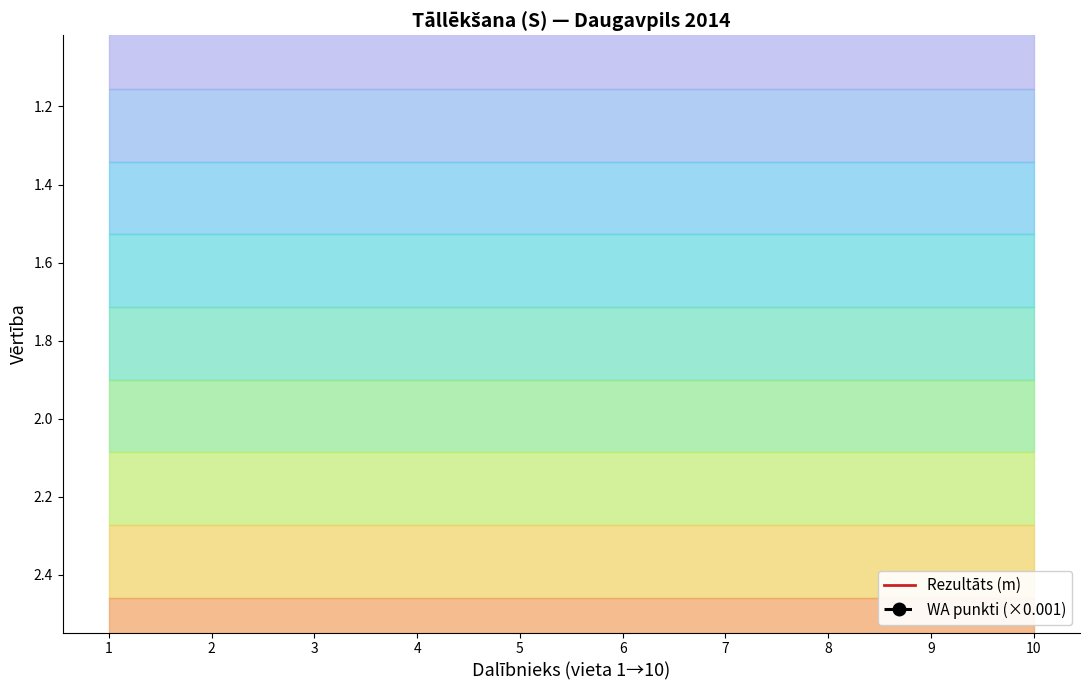

What is the average value of the Rezultāts (m) series?

4.3